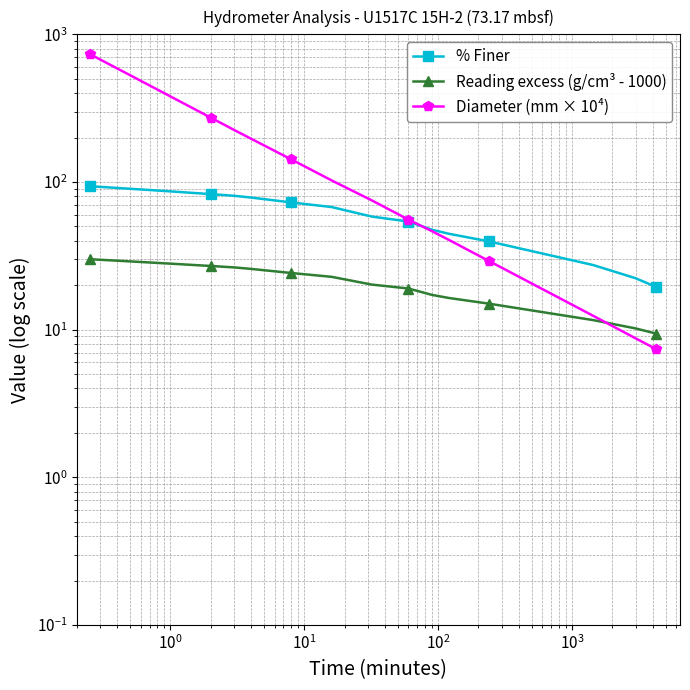

True or false: % Finer and Reading excess (g/cm³ - 1000) cross at least once.

False